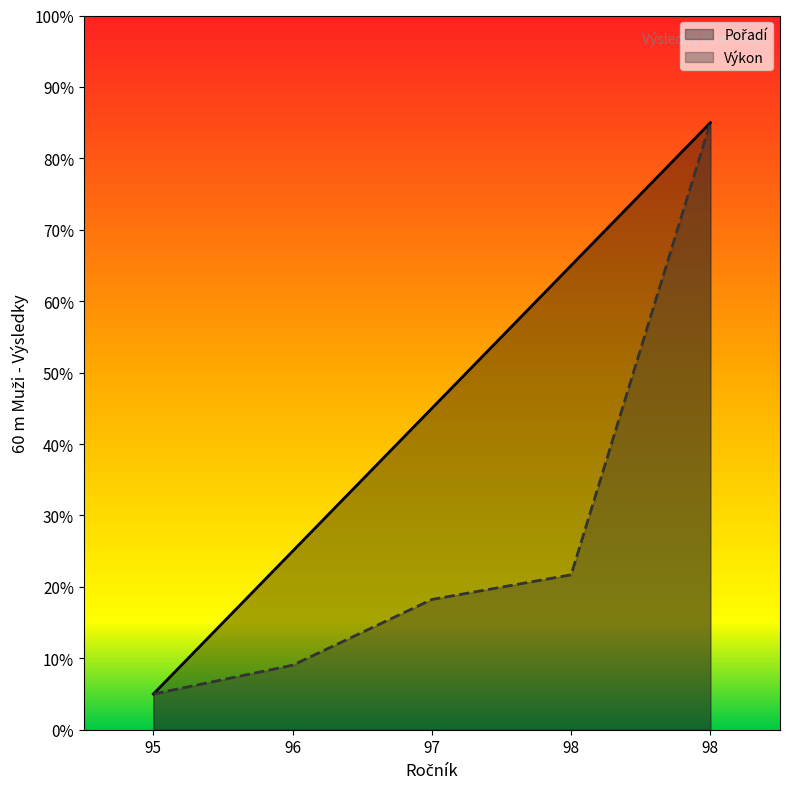

Rank the categories by Výkon value from highest to lowest.

98, 98, 97, 96, 95